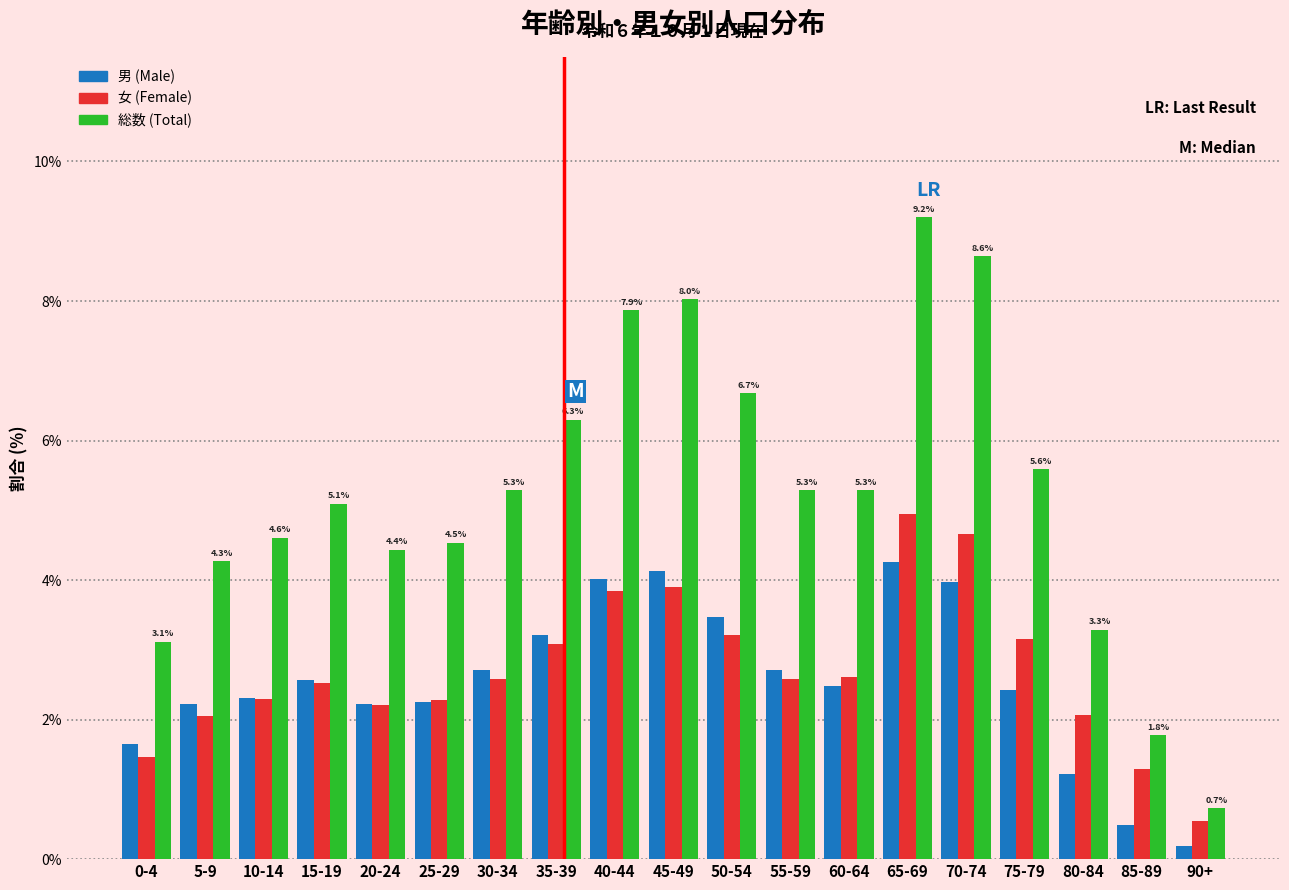

What is the highest value of the 総数 (Total) series?

9.2